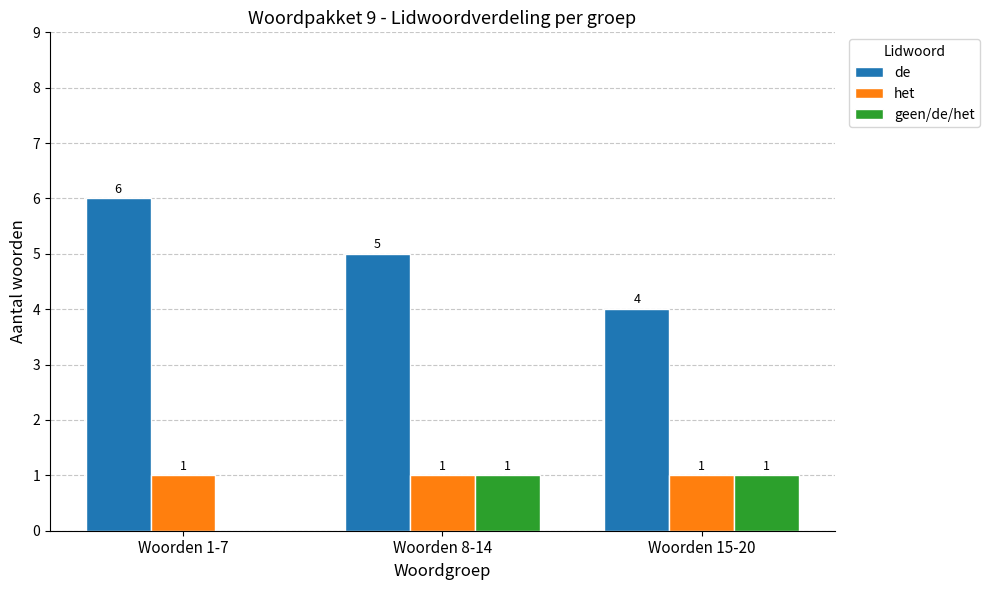

What is the sum of the geen/de/het values at Woorden 1-7 and Woorden 8-14?

1